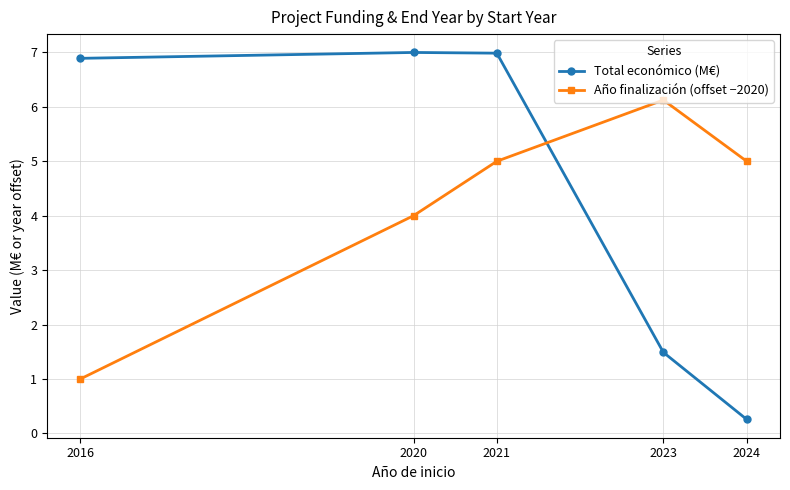

How many lines are shown in the chart?

2